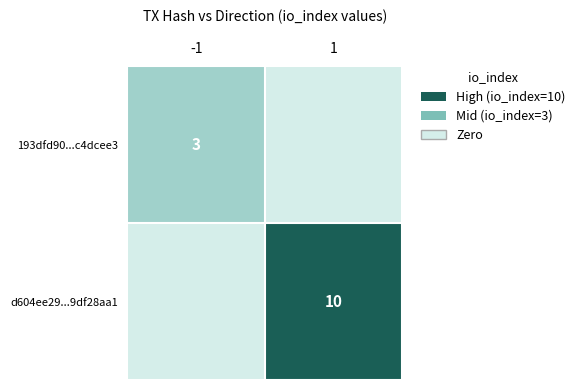

What is the spread (max minus min) of values at -1?

3